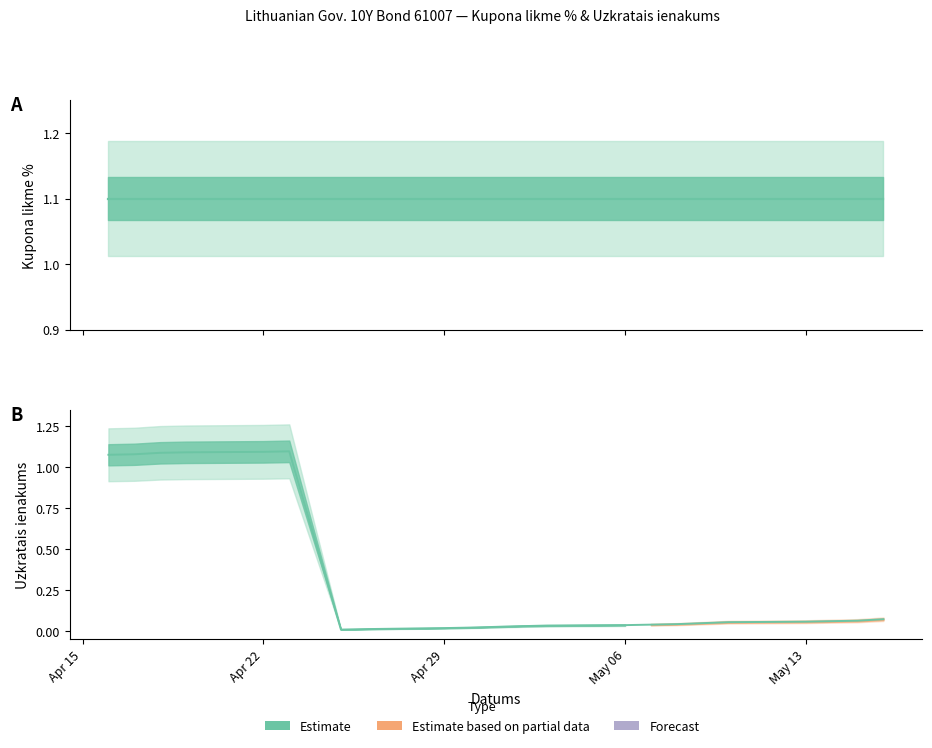

True or false: Uzkratais ienakums and Kupona likme % intersect in this chart.

False